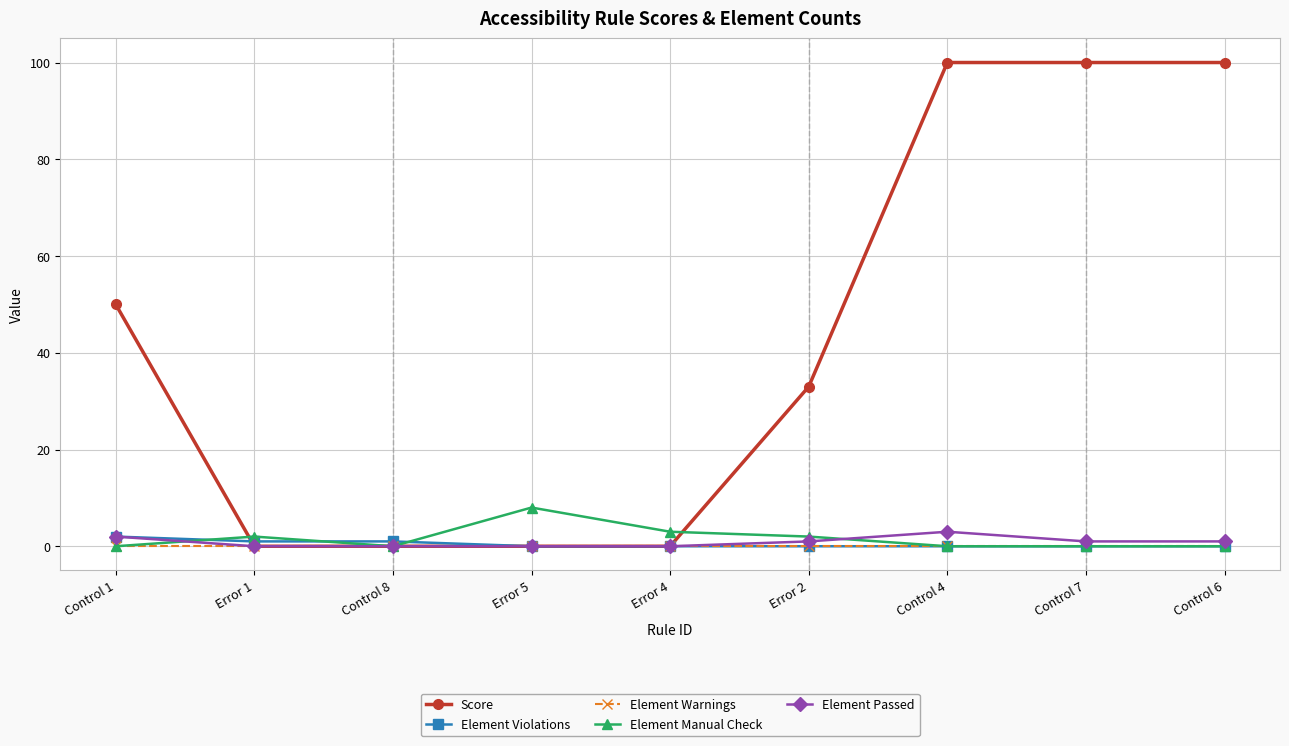

At how many categories does at least one series exceed 84?

3